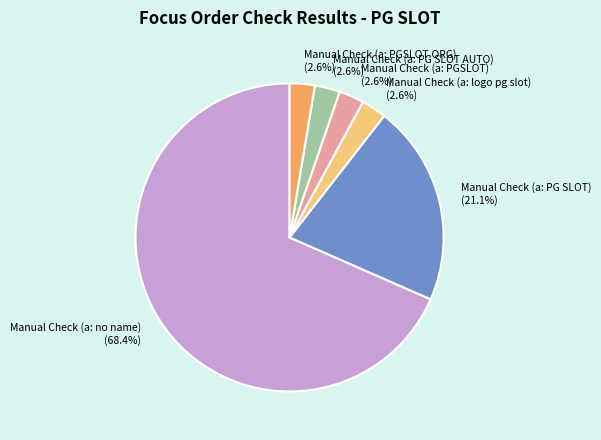

To the nearest percent, what is the average slice percentage?

17%